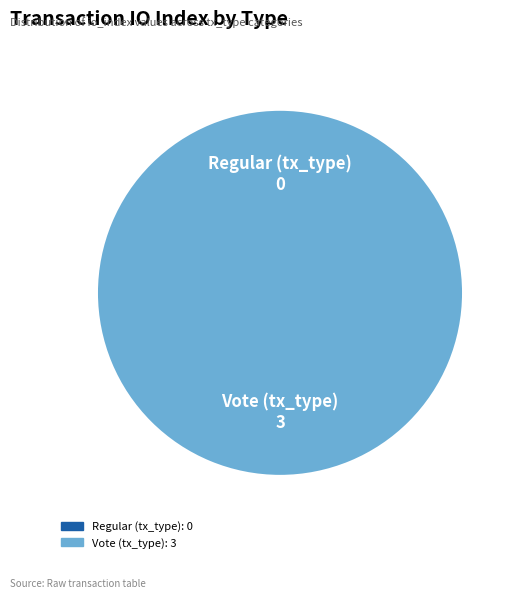

Which slice is the largest?

Vote (tx_type)